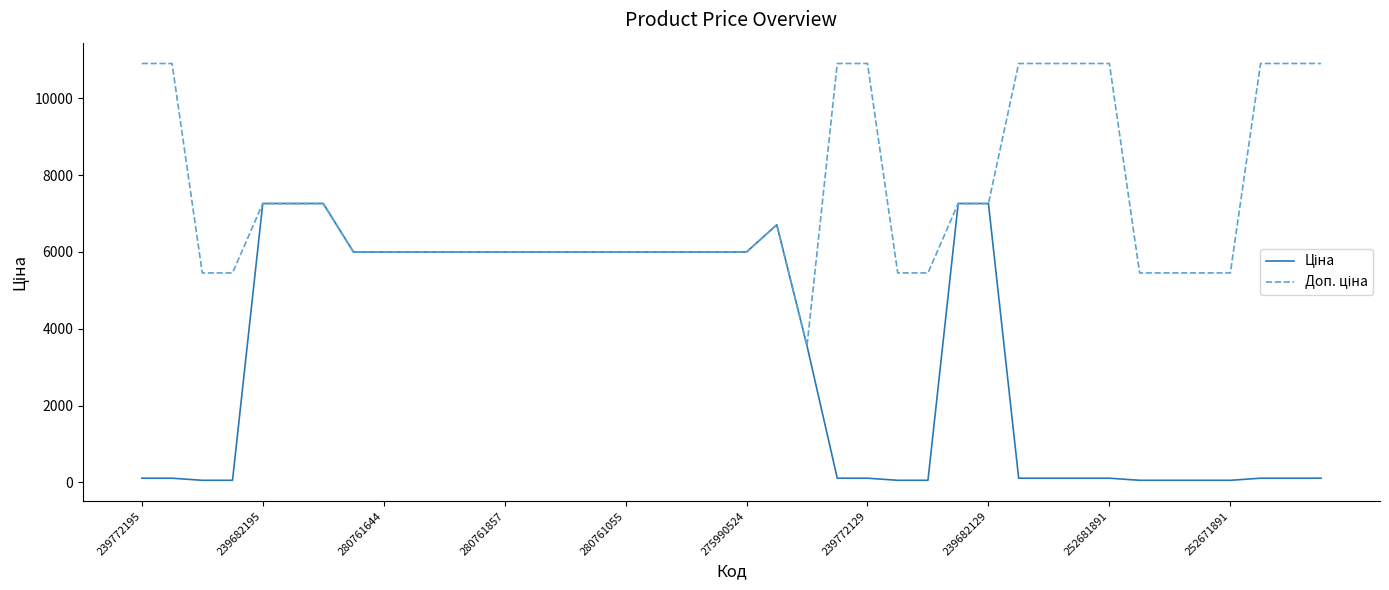

What is the maximum value shown in the chart?

10903.0